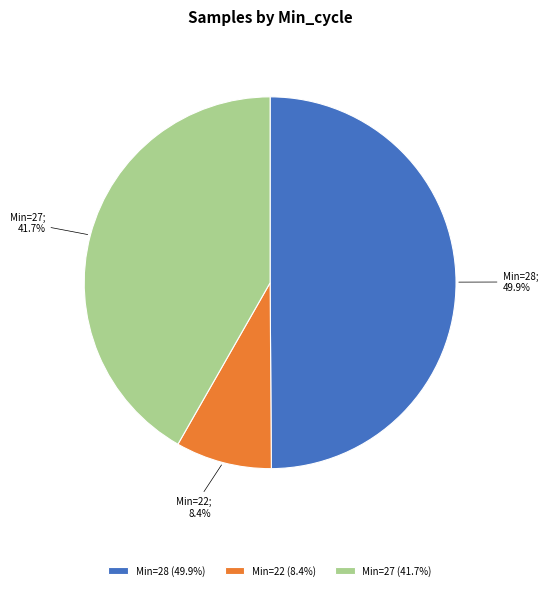

What percentage do Min=28 (49.9%) and Min=22 (8.4%) together represent?

58.3%